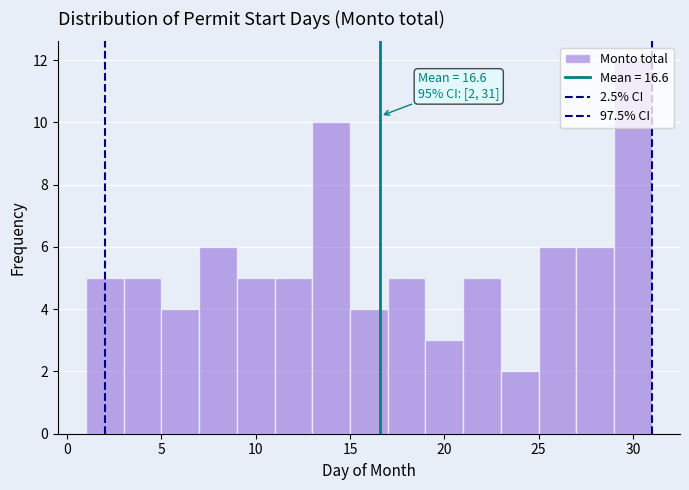

Which range on the x-axis has the tallest bar?

29 to 31